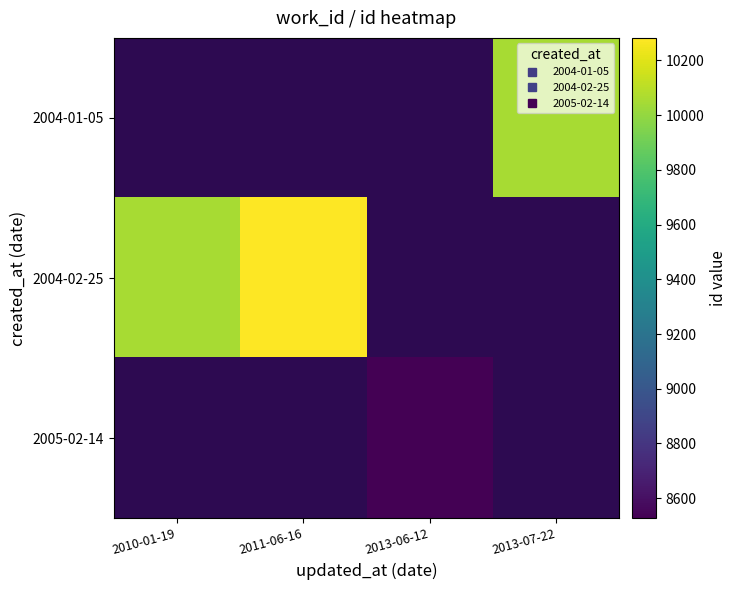

List the labels in order of 2004-01-05 value, smallest first.

2010-01-19, 2011-06-16, 2013-06-12, 2013-07-22